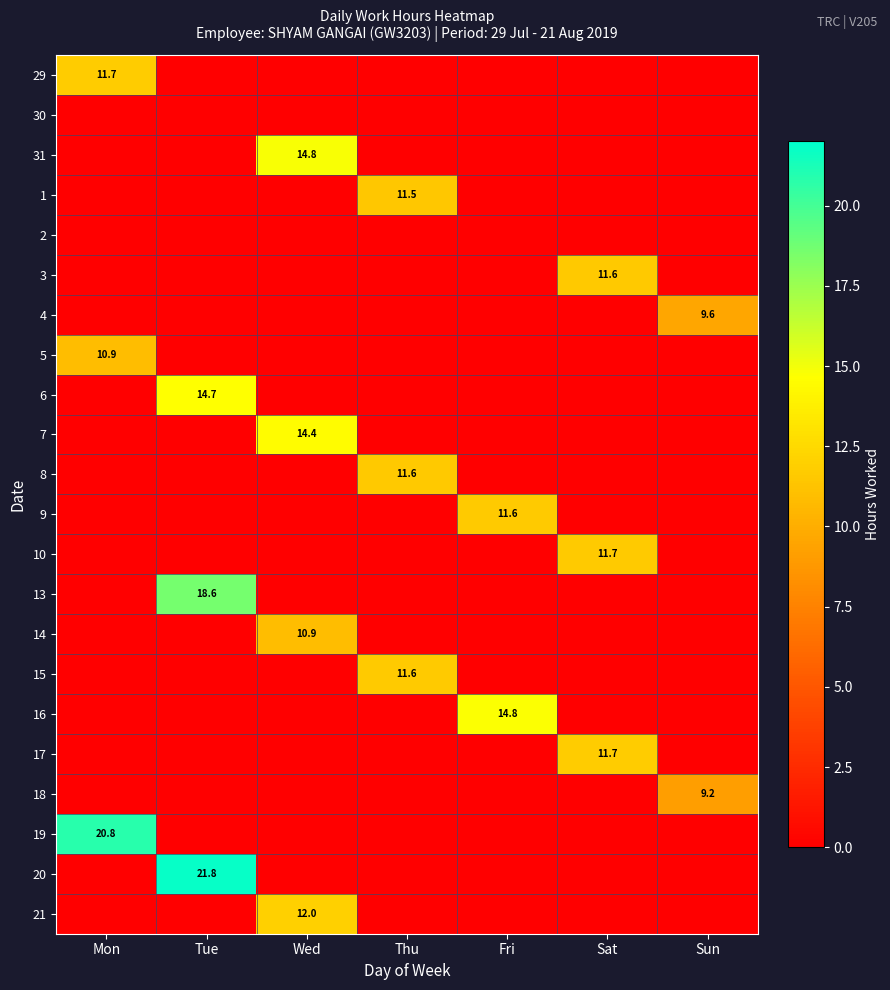

Which series changed the most between Thu and Sat?

17